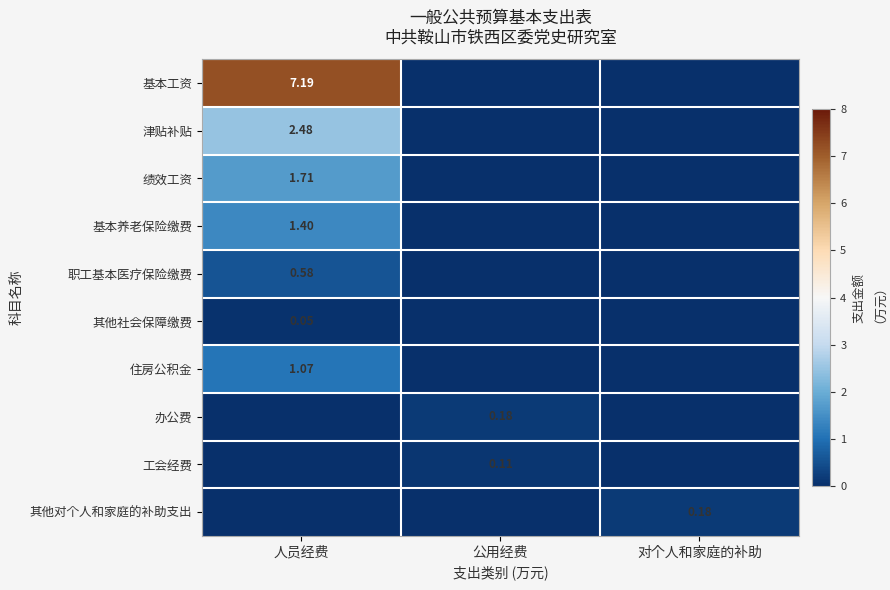

True or false: 其他社会保障缴费 has a value of 0.0 at 公用经费.

True